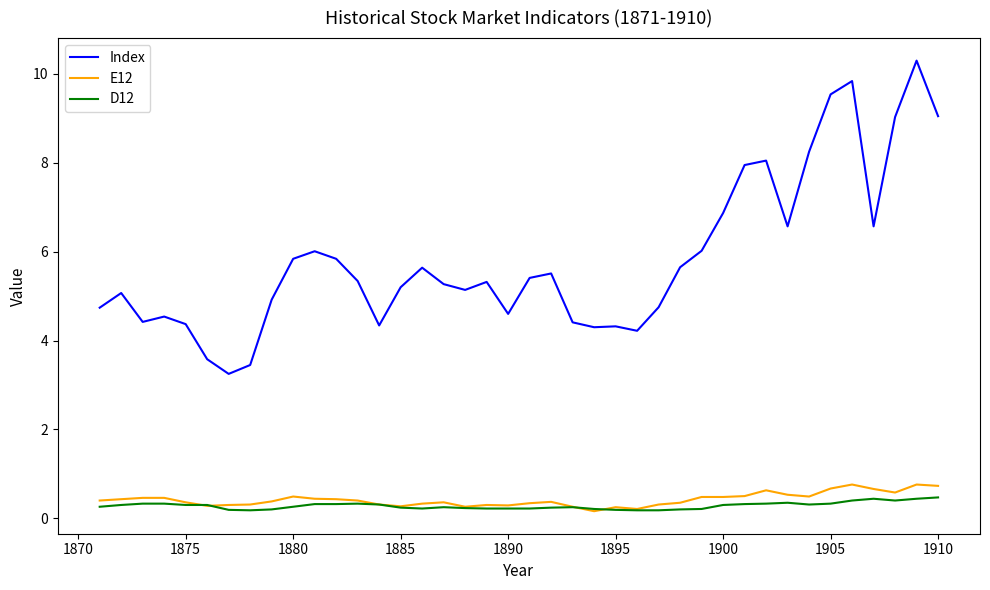

True or false: Index and D12 cross at least once.

False